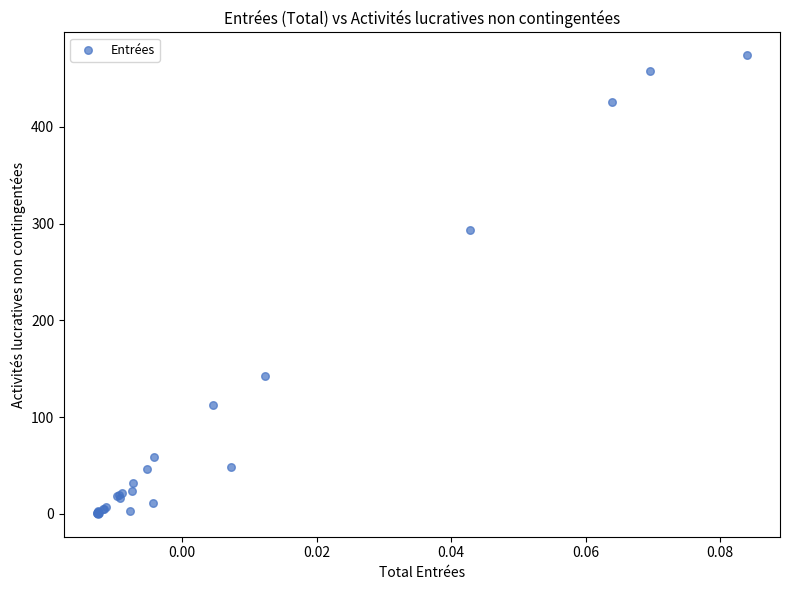

What Y value in the scatter plot is closest to 237?

293